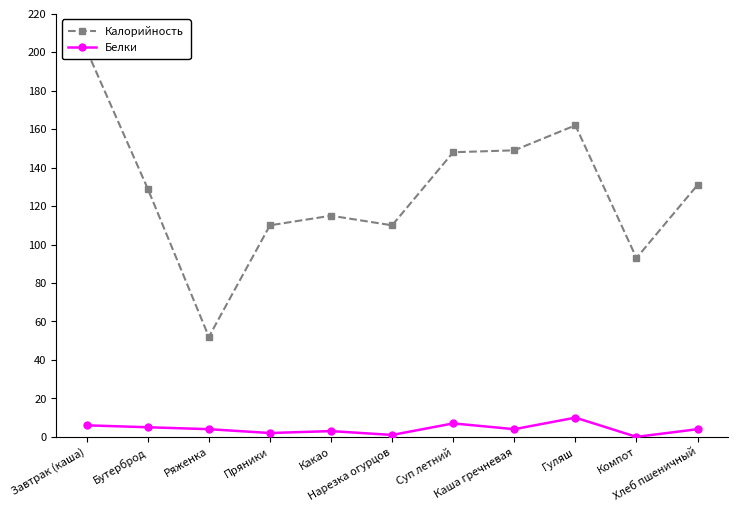

Between Ряженка and Гуляш, which is larger?

Гуляш